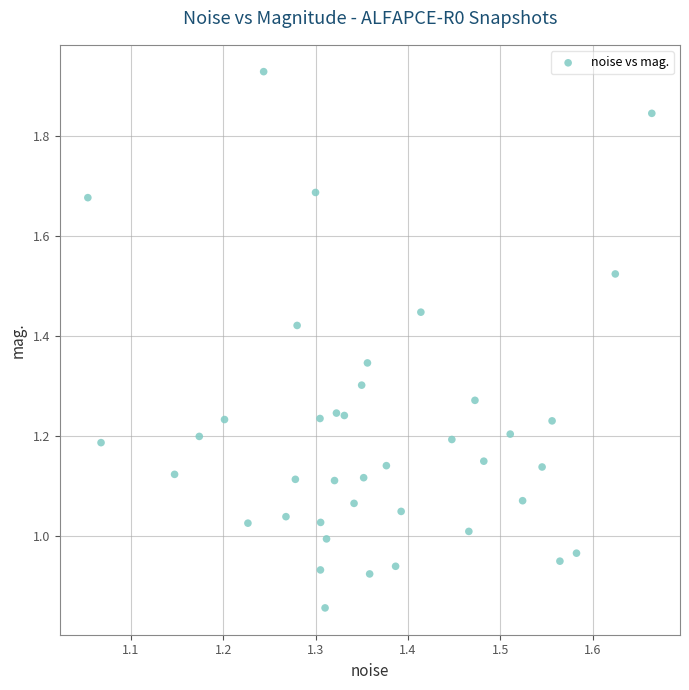

What is the range of X values (max minus min)?

0.6